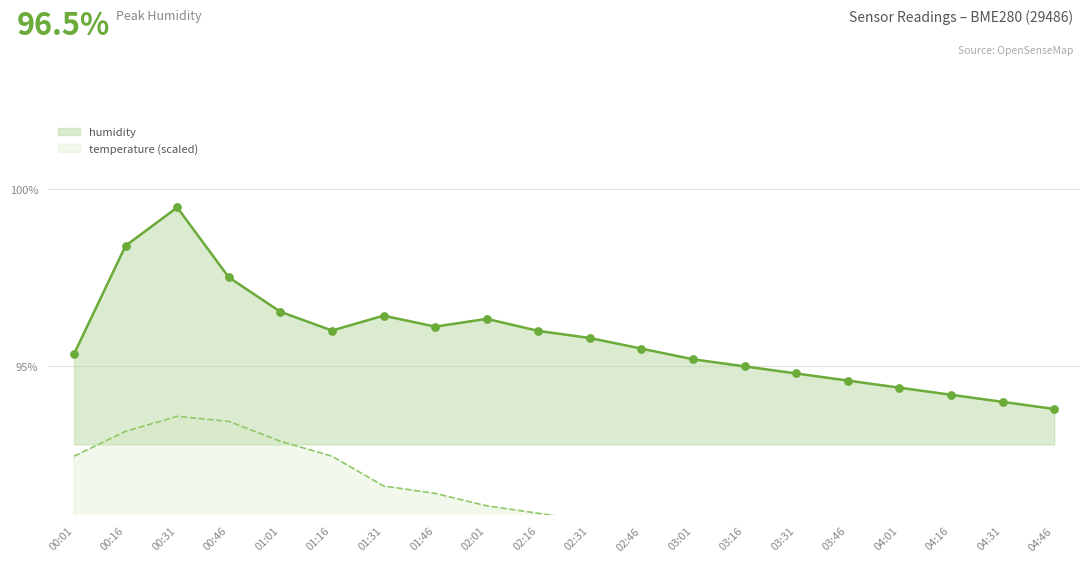

At which category is the sum across all series the highest?

00:31